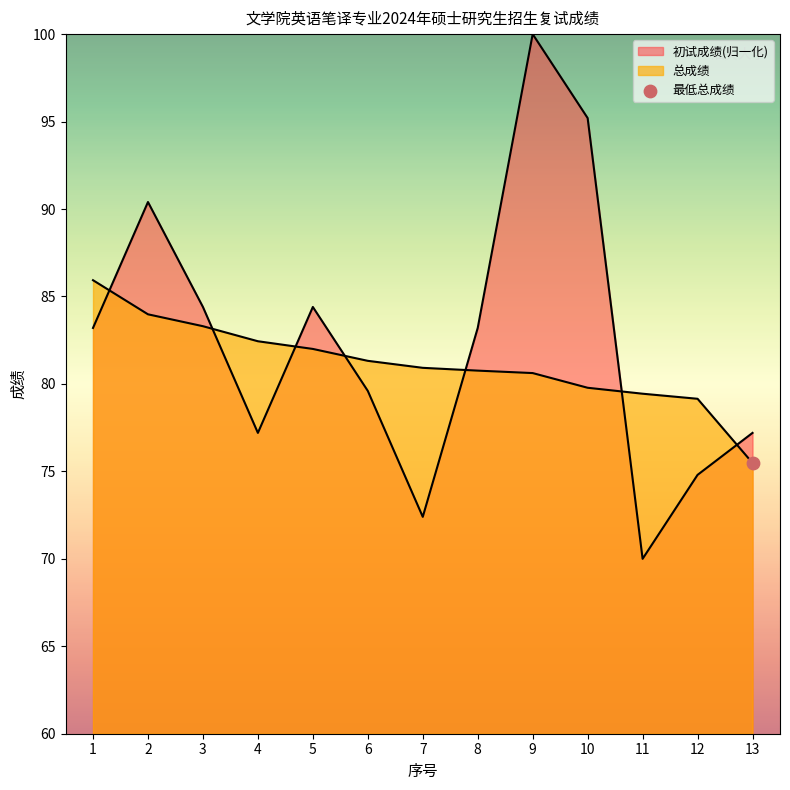

What is the total value across all series at 1?

169.1